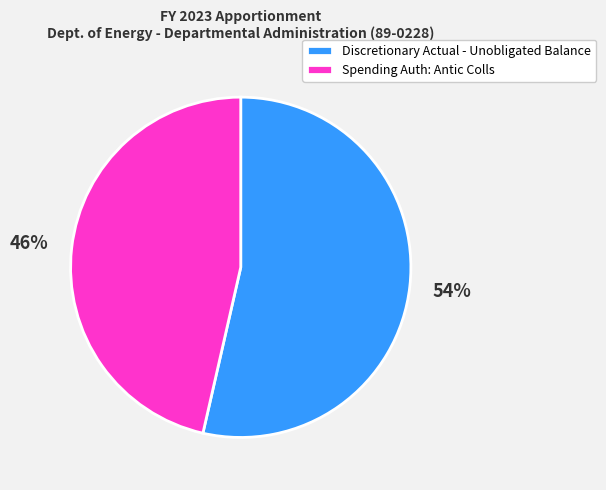

How many slices are in this pie chart?

2